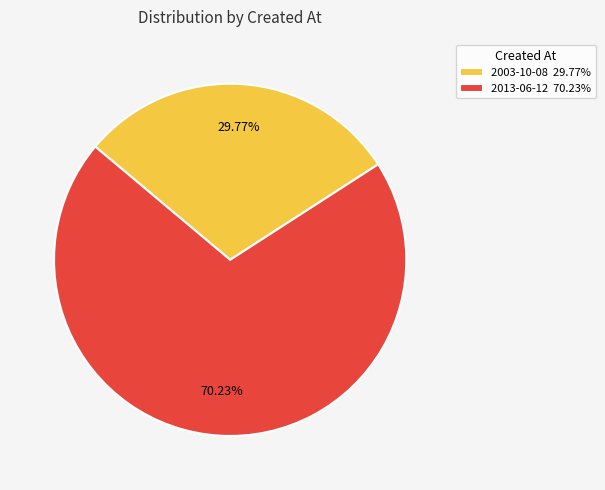

The 2013-06-12 slice represents 70% of the pie. True or false?

True